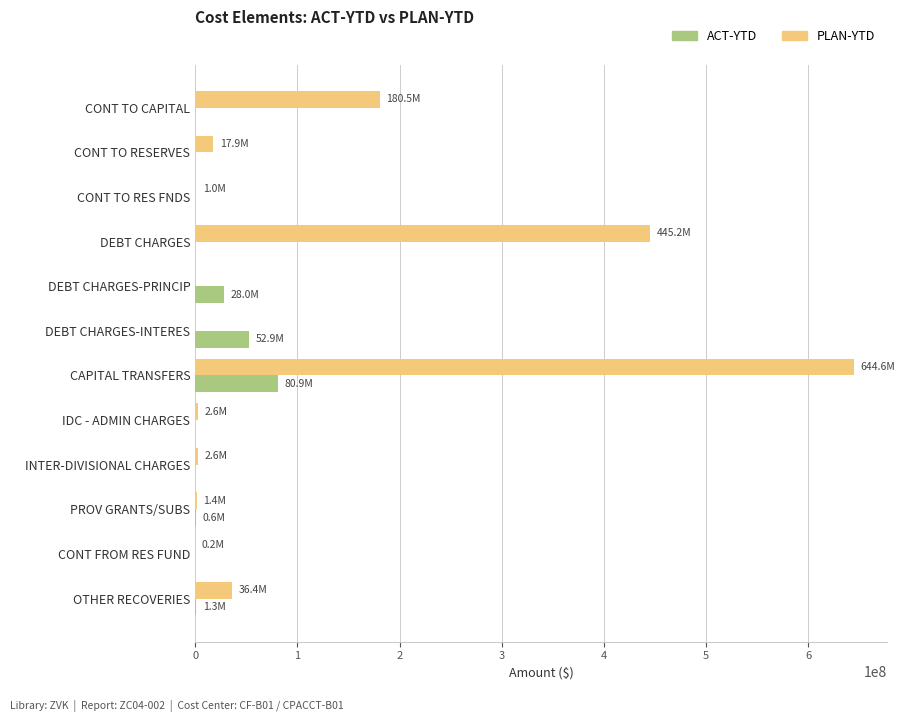

True or false: PLAN-YTD has a value of 180500000.0 at CONT TO CAPITAL.

True